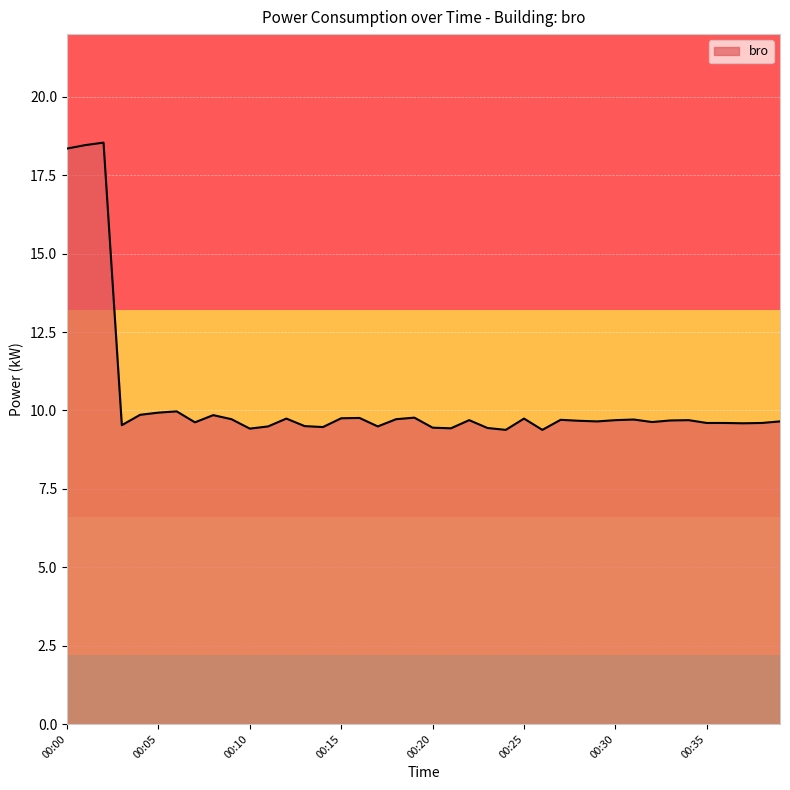

What is the smallest value displayed?

9.4